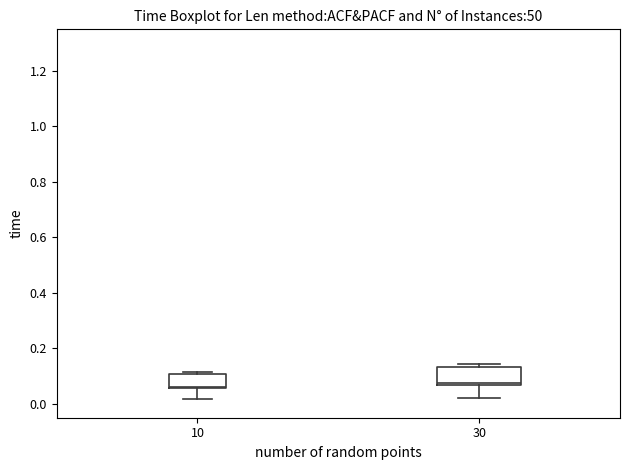

Reading left to right, transcribe this box plot: for each box, give where its median line is, the range the box spans, and where its two whiskers end, as read against the y-axis. The values are not printed on the chart, so give them approximately, as read against the axis.

10: median 0.06, box 0.06 to 0.10, whiskers 0.02 to 0.12
30: median 0.08, box 0.06 to 0.14, whiskers 0.02 to 0.14 (just above the box's upper edge)